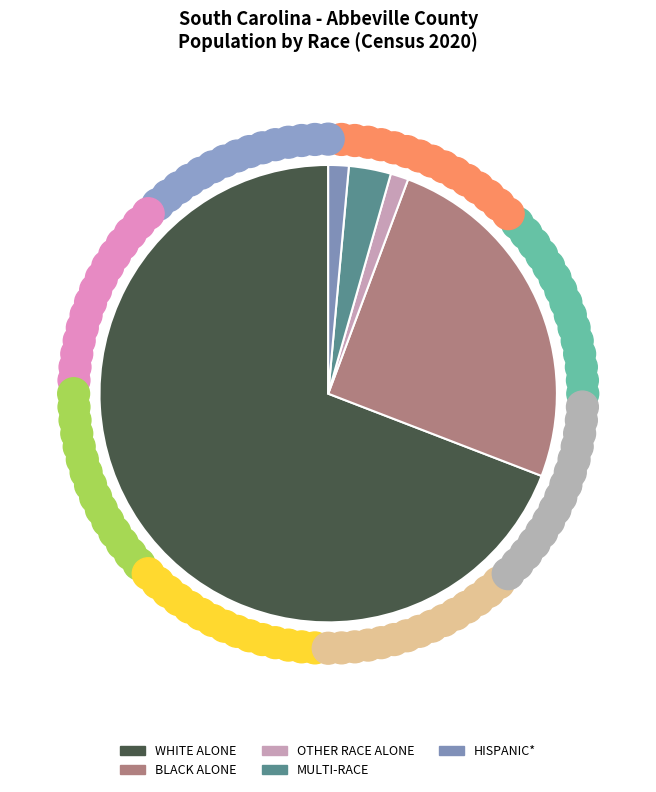

Which slice is the largest?

WHITE ALONE